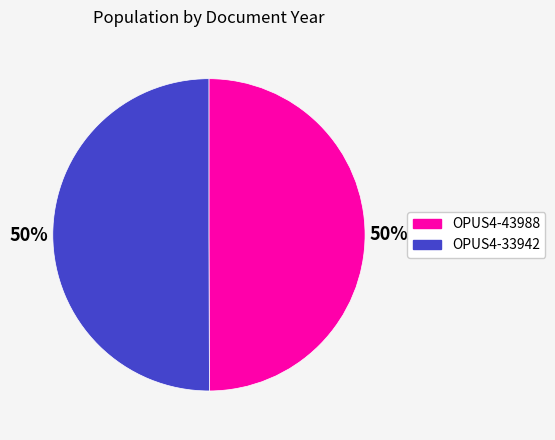

What is the ratio of the value at OPUS4-33942 to the value at OPUS4-43988?

1.0